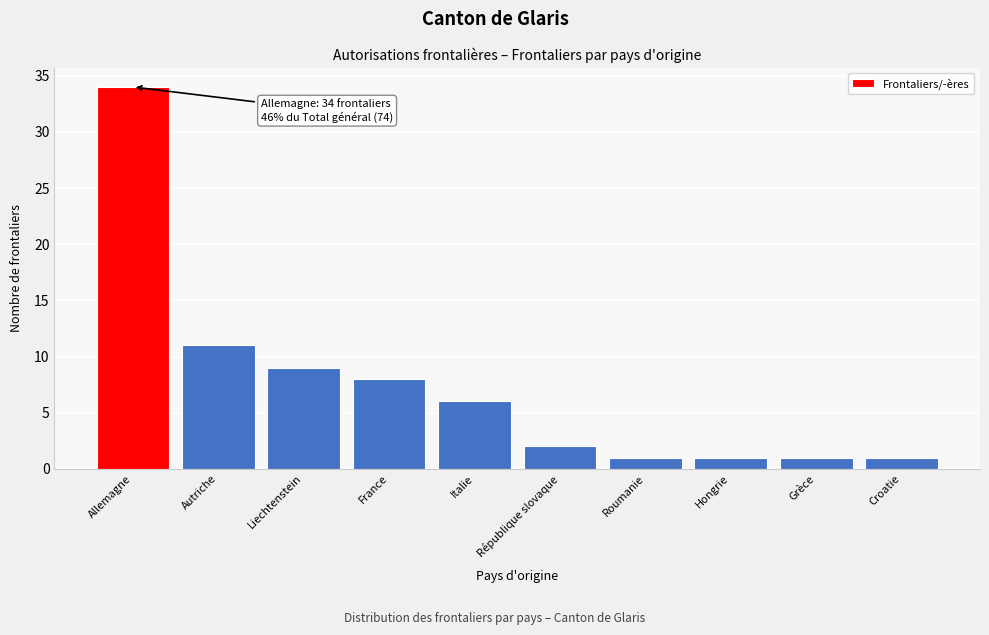

Reading left to right, extract all data points from this chart.

Allemagne=34	Autriche=11	Liechtenstein=9	France=8	Italie=6	République slovaque=2	Roumanie=1	Hongrie=1	Grèce=1	Croatie=1